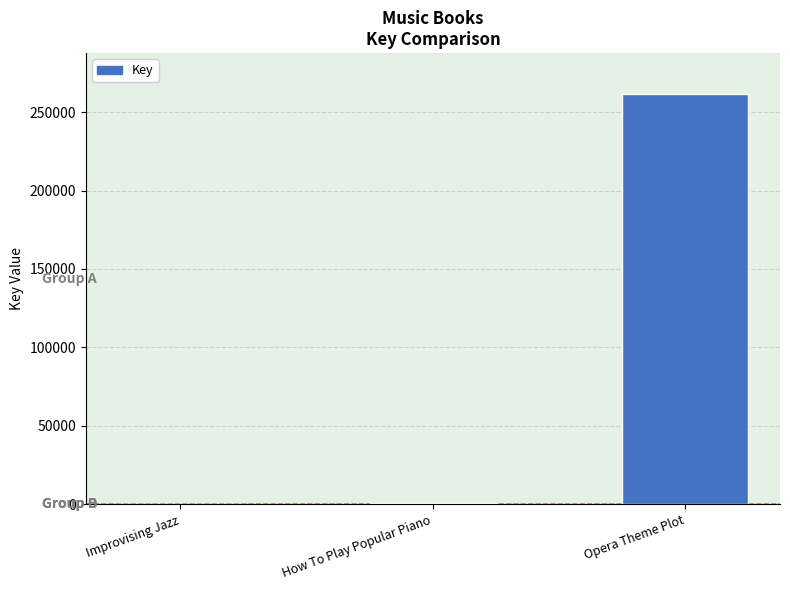

Where is the data nearest to the value 130814?

How To Play Popular Piano